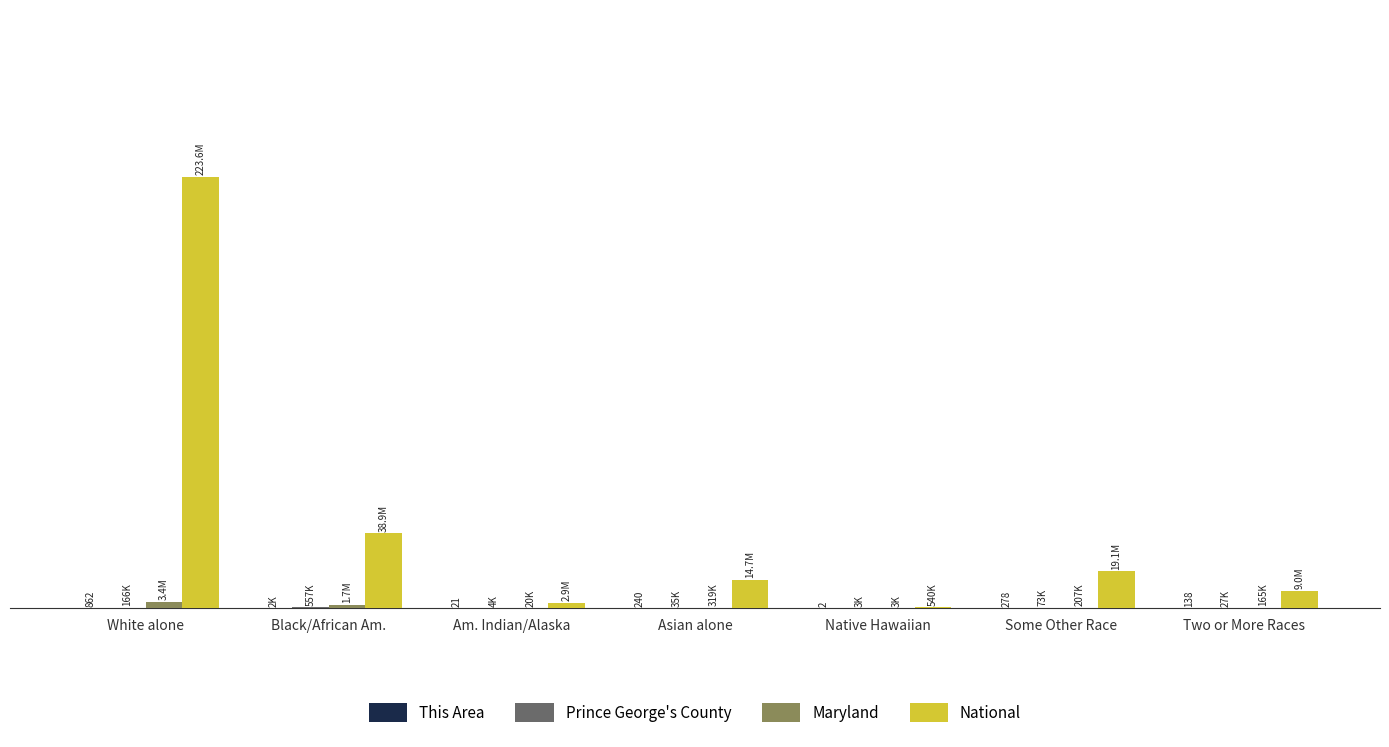

Are the bars grouped side by side (vs. stacked)?

Yes